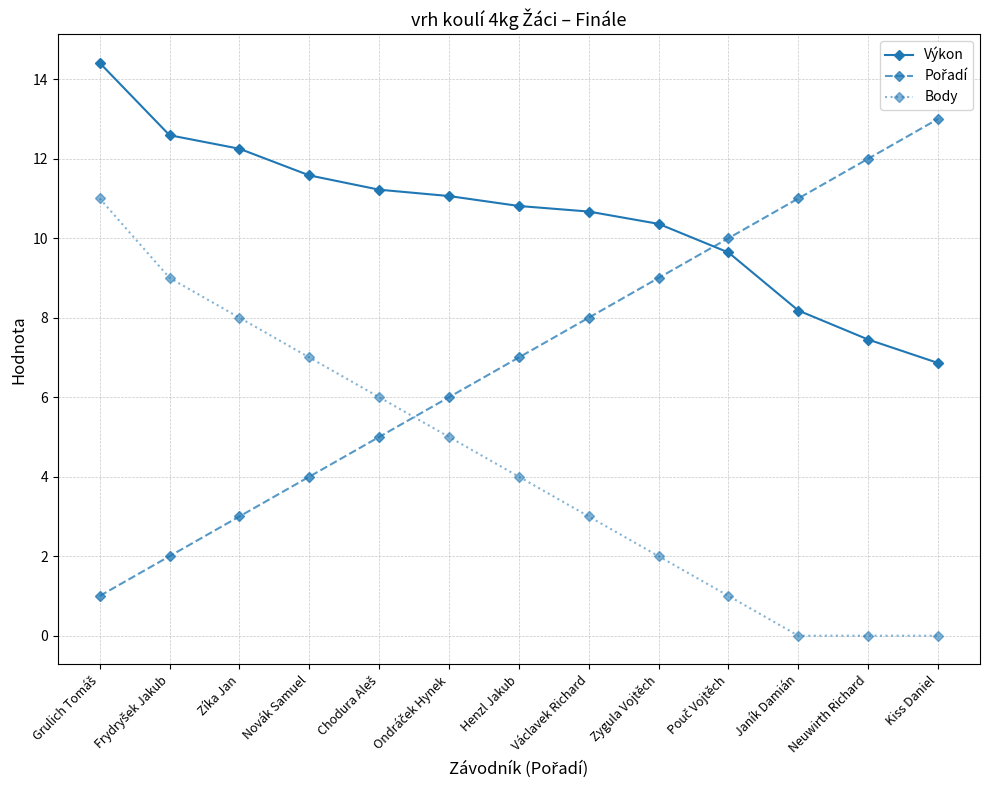

The value of Výkon at Neuwirth Richard is 2.5. True or false?

False